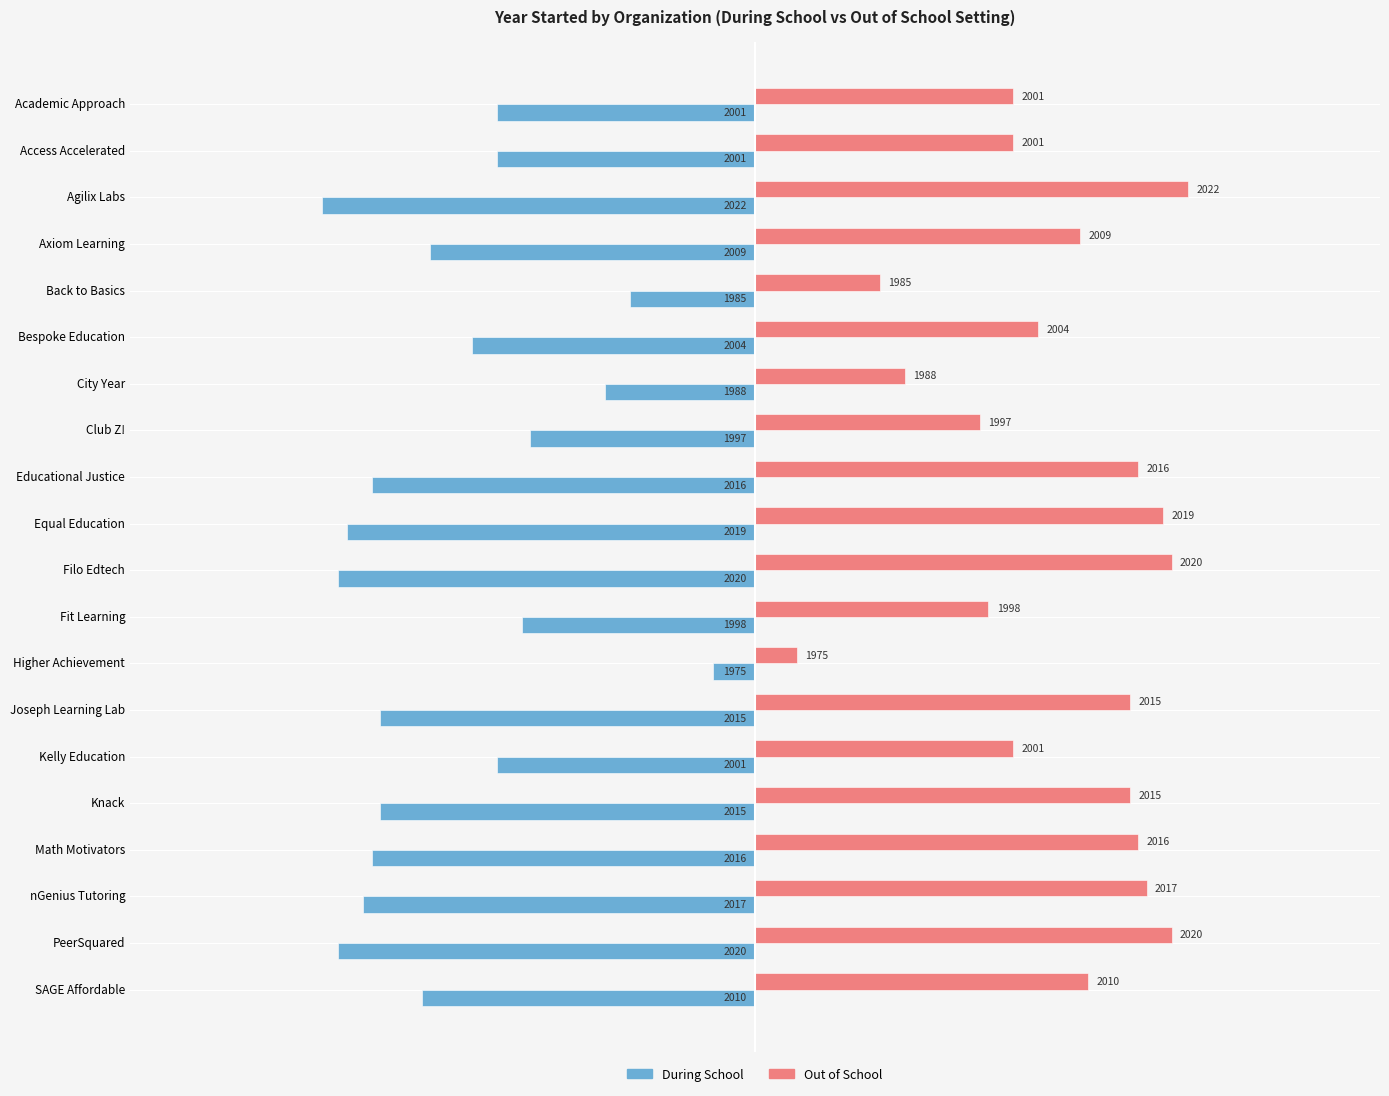

What are all the series names shown in the legend?

During School, Out of School